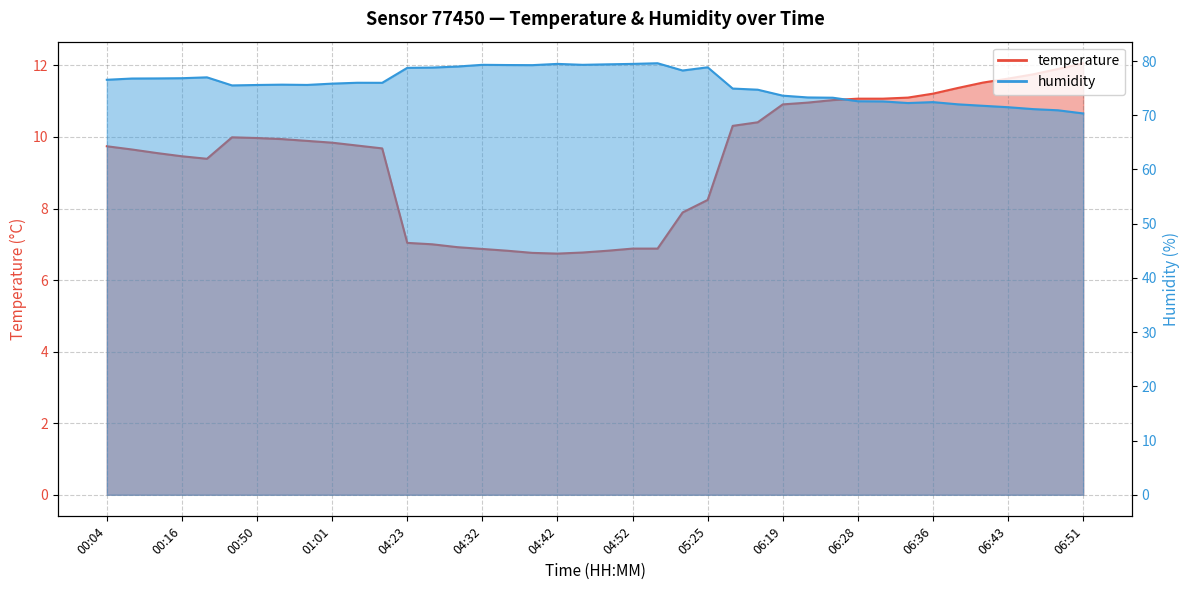

Reading left to right, extract all data points from this chart.

temperature: 00:04=9.7	00:08=9.7	00:12=9.6	00:16=9.5	00:23=9.4	00:46=10.0	00:50=10.0	00:54=9.9	00:57=9.9	01:01=9.8	01:05=9.8	01:13=9.7	04:23=7.0	04:26=7.0	04:29=6.9	04:32=6.9	04:35=6.8	04:39=6.8	04:42=6.7	04:45=6.8	04:48=6.8	04:52=6.9	04:57=6.9	05:16=7.9	05:25=8.2	06:05=10.3	06:07=10.4	06:19=10.9	06:22=11.0	06:26=11.0	06:28=11.1	06:31=11.1	06:33=11.1	06:36=11.2	06:38=11.4	06:41=11.5	06:43=11.6	06:46=11.8	06:49=11.9	06:51=12.1
humidity: 00:04=76.5	00:08=76.8	00:12=76.8	00:16=76.8	00:23=77.0	00:46=75.5	00:50=75.6	00:54=75.7	00:57=75.6	01:01=75.8	01:05=76.0	01:13=76.0	04:23=78.8	04:26=78.8	04:29=79.0	04:32=79.3	04:35=79.3	04:39=79.2	04:42=79.5	04:45=79.3	04:48=79.4	04:52=79.5	04:57=79.6	05:16=78.3	05:25=78.8	06:05=74.9	06:07=74.7	06:19=73.6	06:22=73.3	06:26=73.2	06:28=72.6	06:31=72.6	06:33=72.3	06:36=72.4	06:38=72.0	06:41=71.8	06:43=71.5	06:46=71.1	06:49=70.9	06:51=70.3